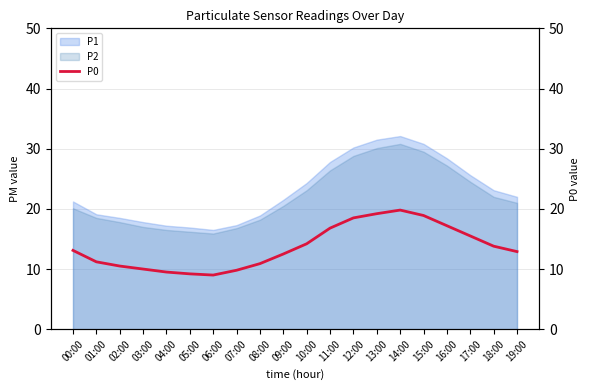

What value does the data have at 05:00?

9.2